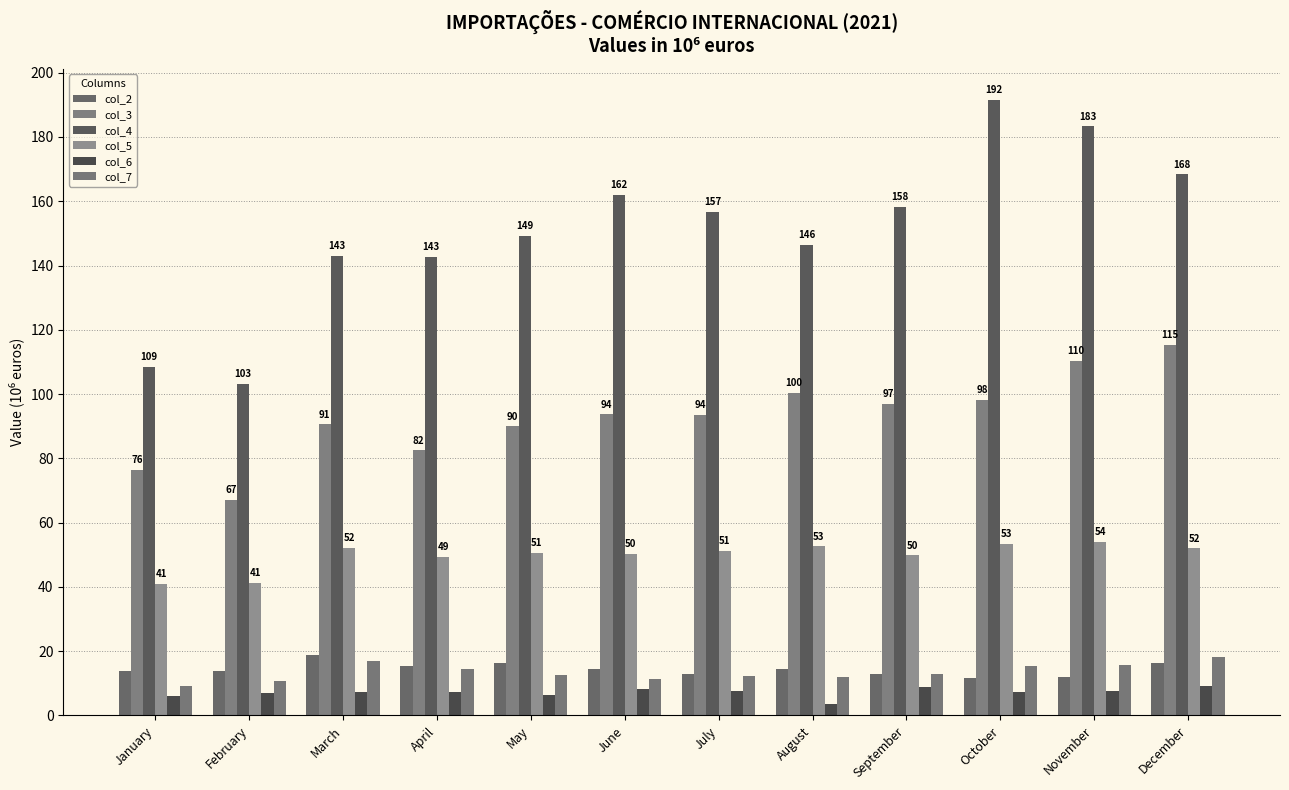

Is the value of col_3 at December greater than the value of col_7 at April?

Yes